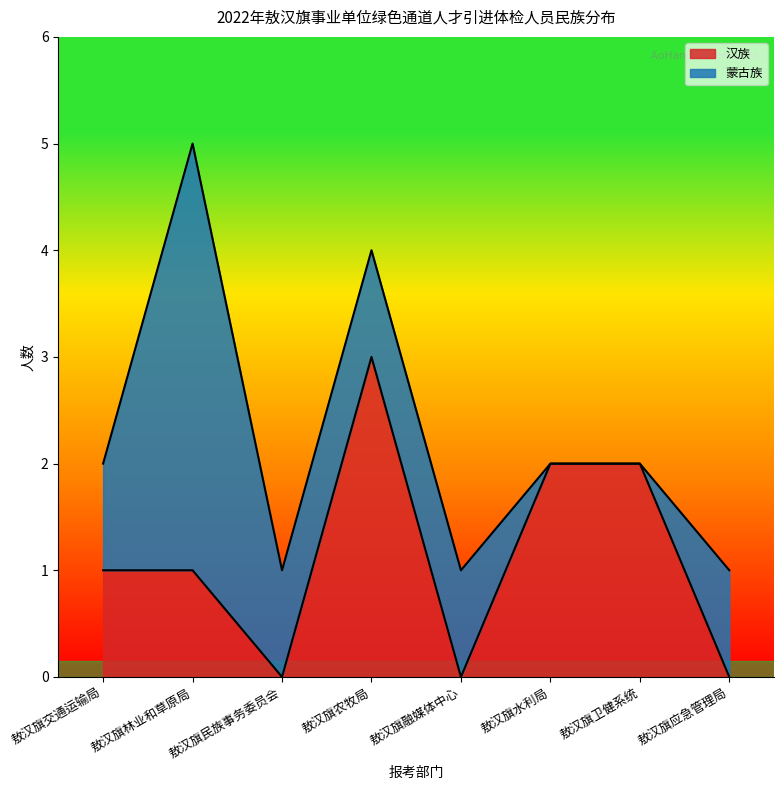

At which category is the sum across all series the highest?

敖汉旗林业和草原局